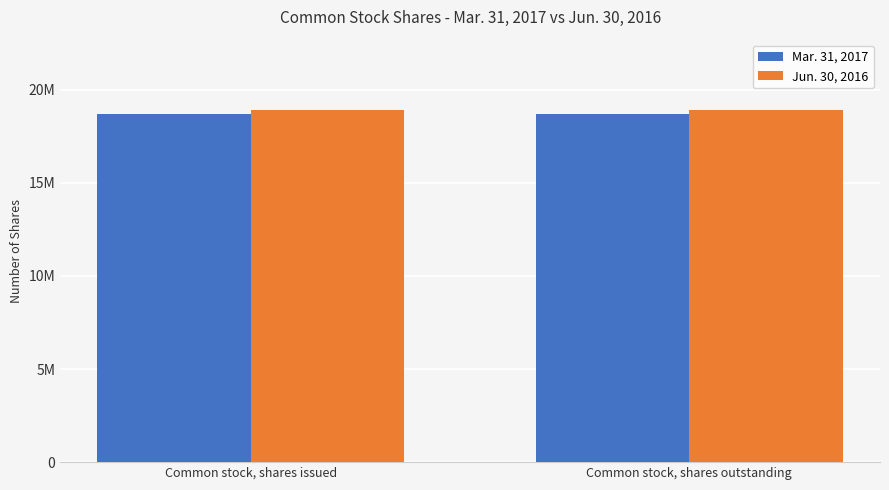

What are all the series names shown in the legend?

Mar. 31, 2017, Jun. 30, 2016